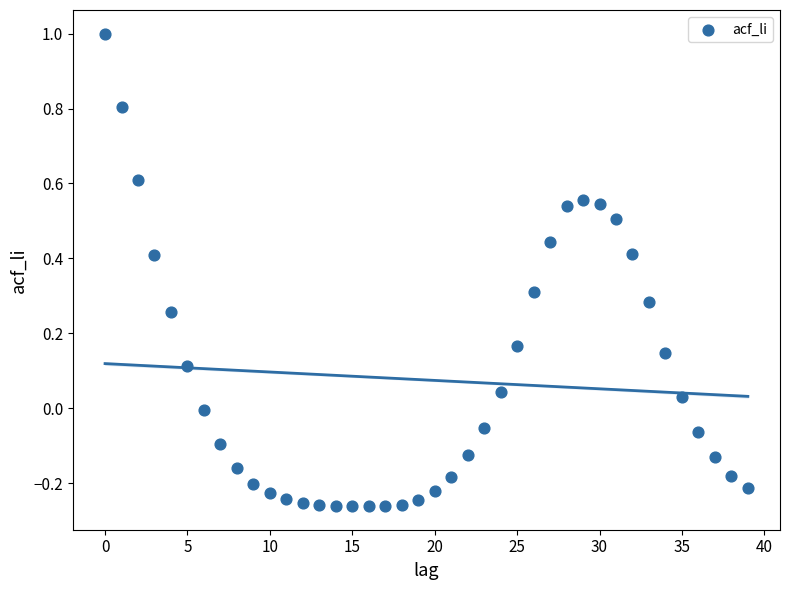

What is the range of Y values (max minus min)?

1.3